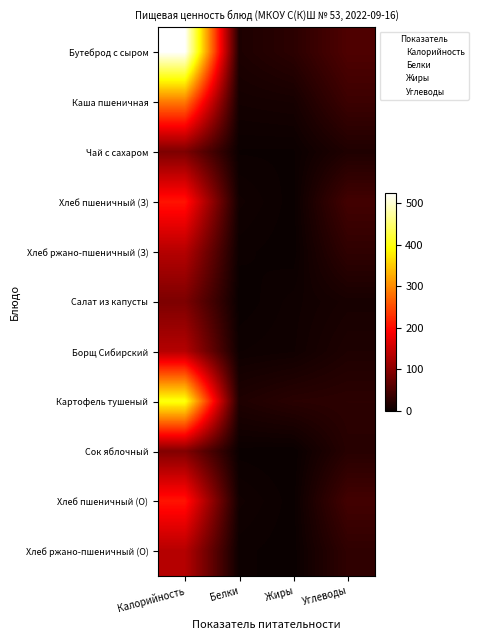

Between Белки and Калорийность, which is larger?

Калорийность